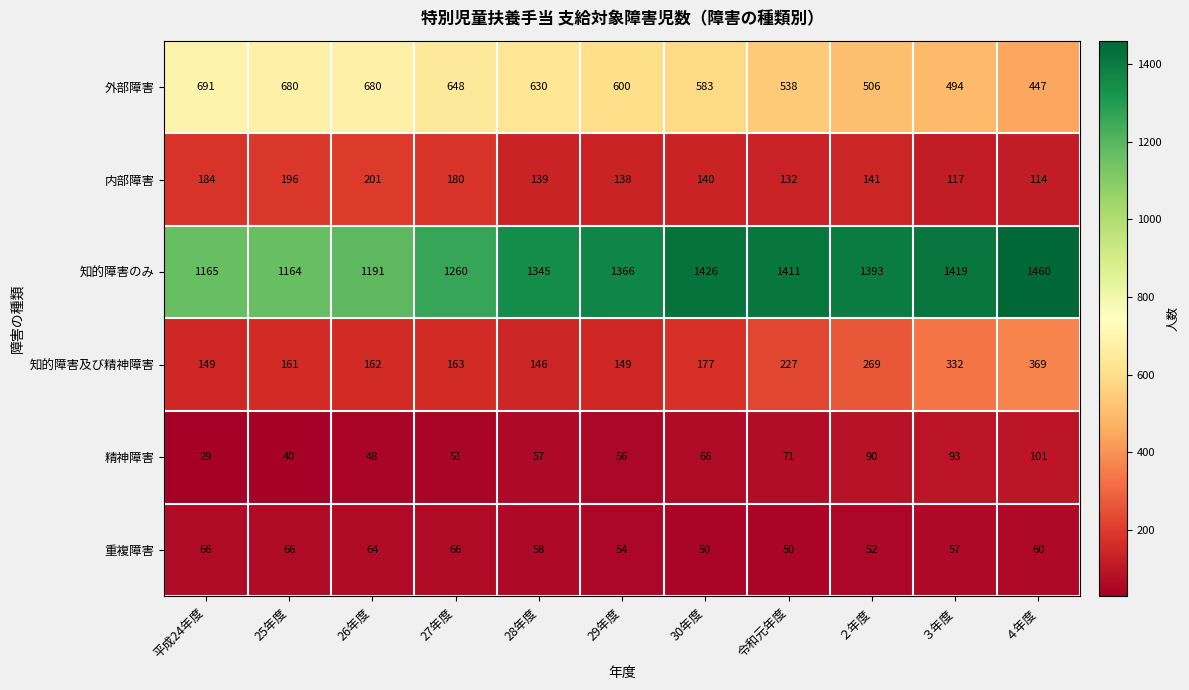

Which series has the largest range (max minus min)?

知的障害のみ